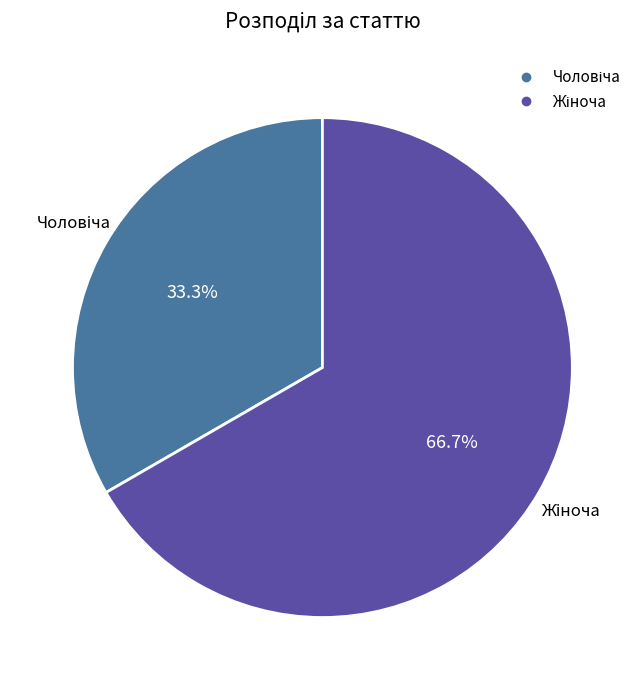

To the nearest percent, what is the difference between the Жіноча and Чоловіча slice percentages?

33%